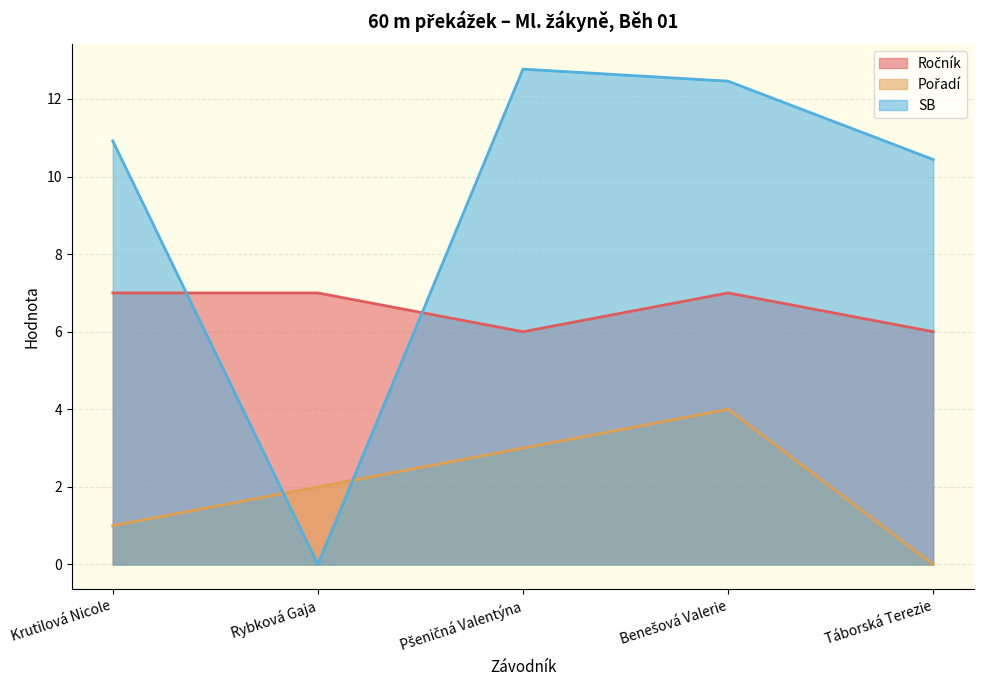

What is the difference between the Ročník values at Rybková Gaja and Táborská Terezie?

1.0